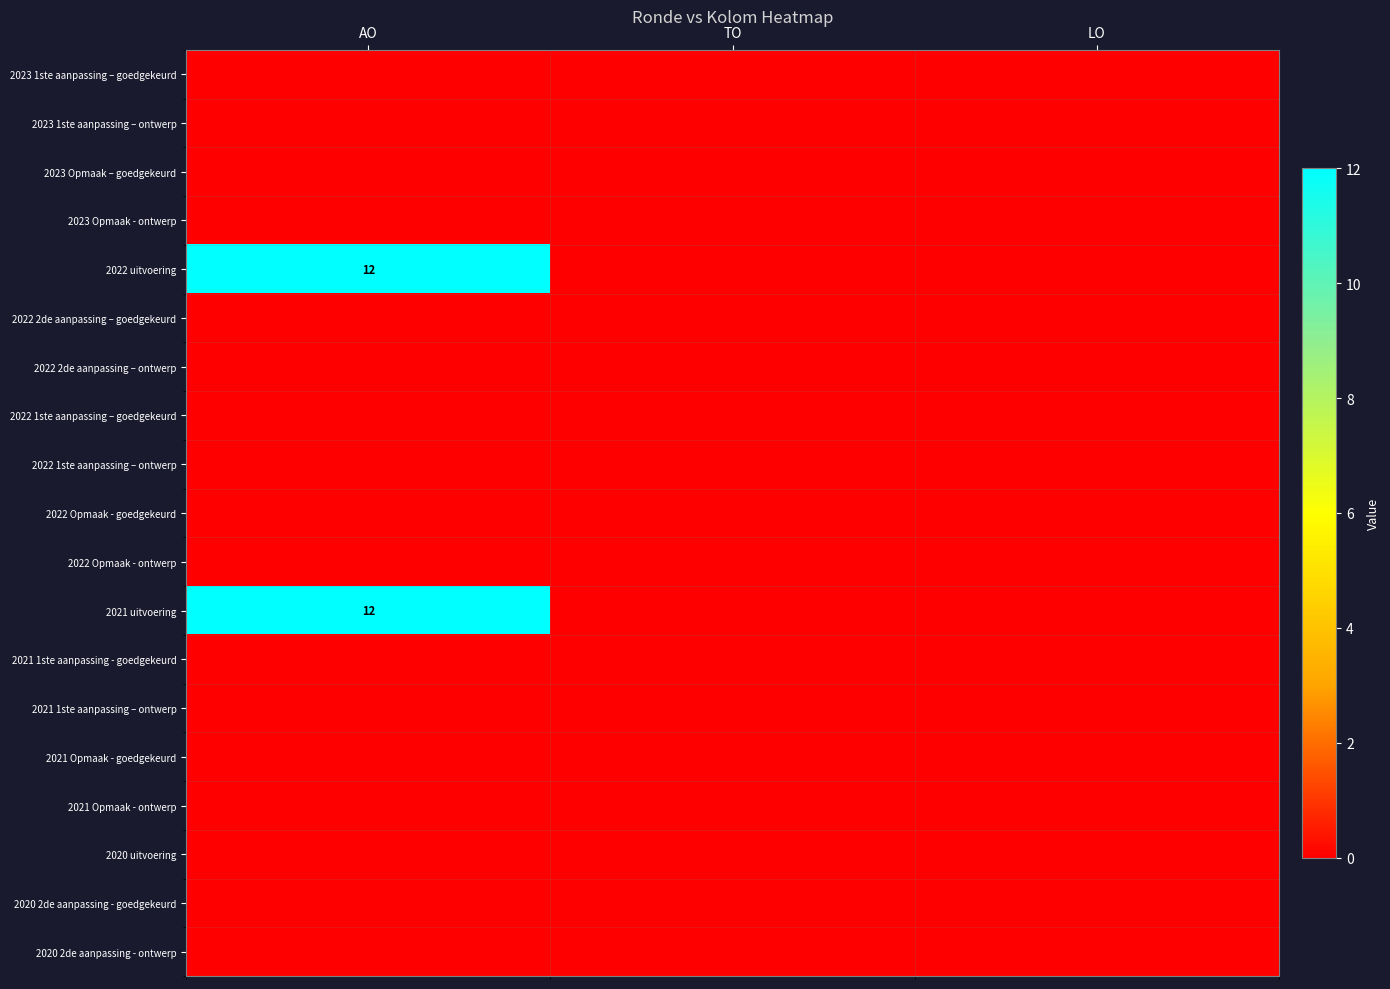

At which category is the sum across all series the highest?

AO